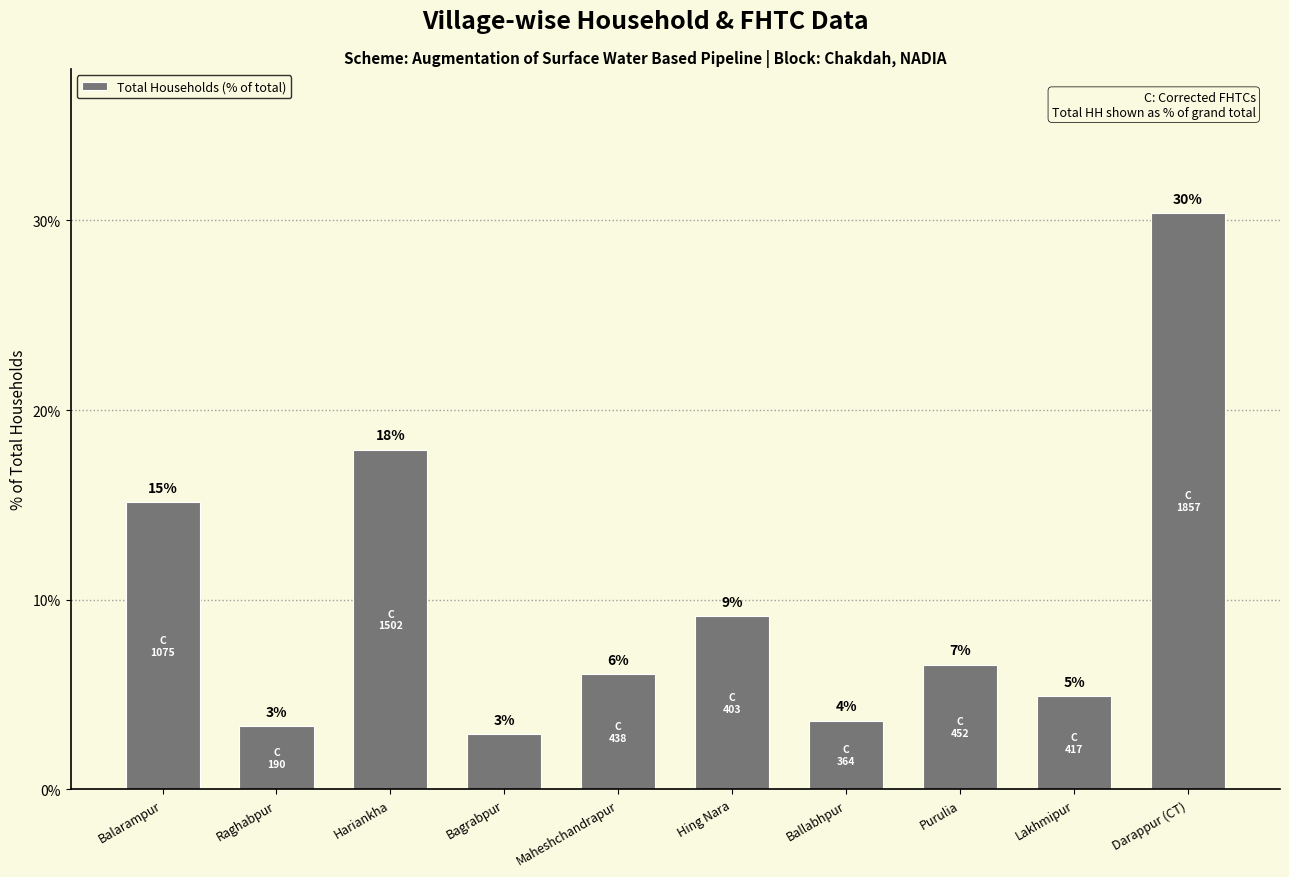

What is the difference between the maximum and minimum values?

27.5